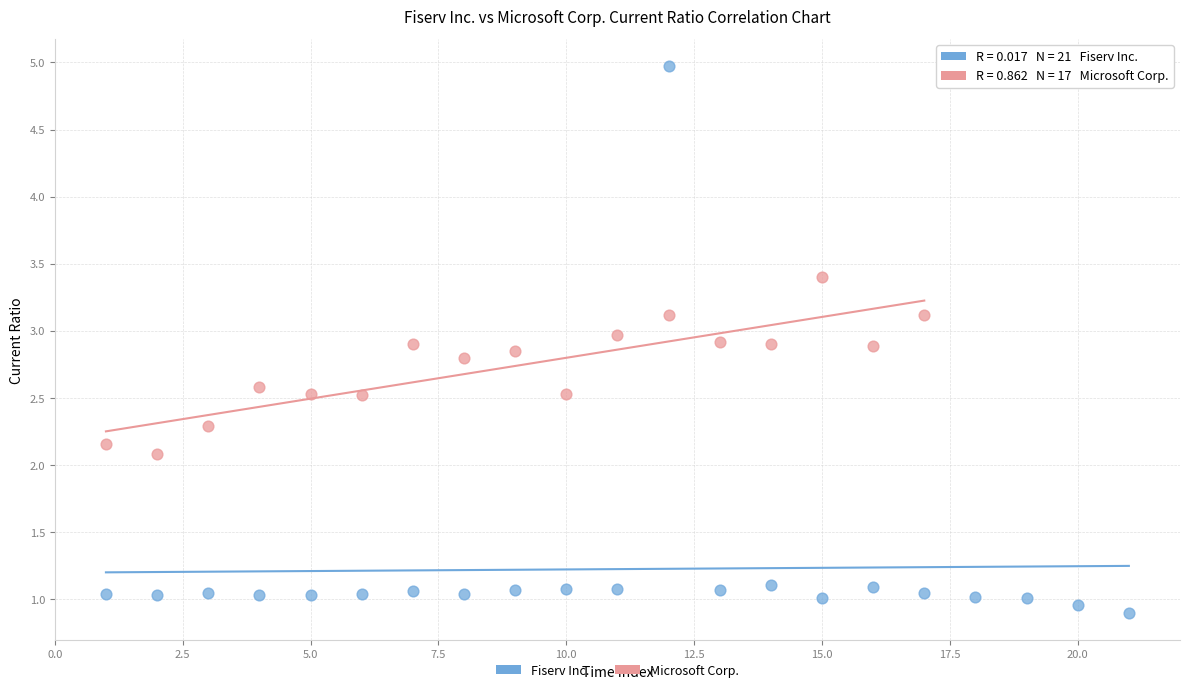

Which series has the largest Y range (max minus min)?

Fiserv Inc.